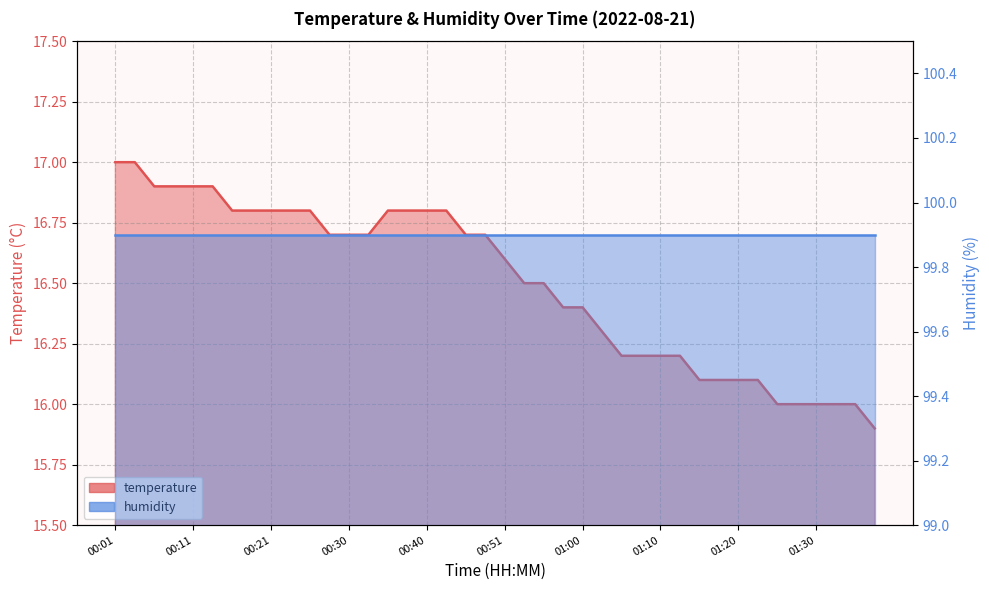

Which has a higher value, 00:06 or 00:21?

00:06